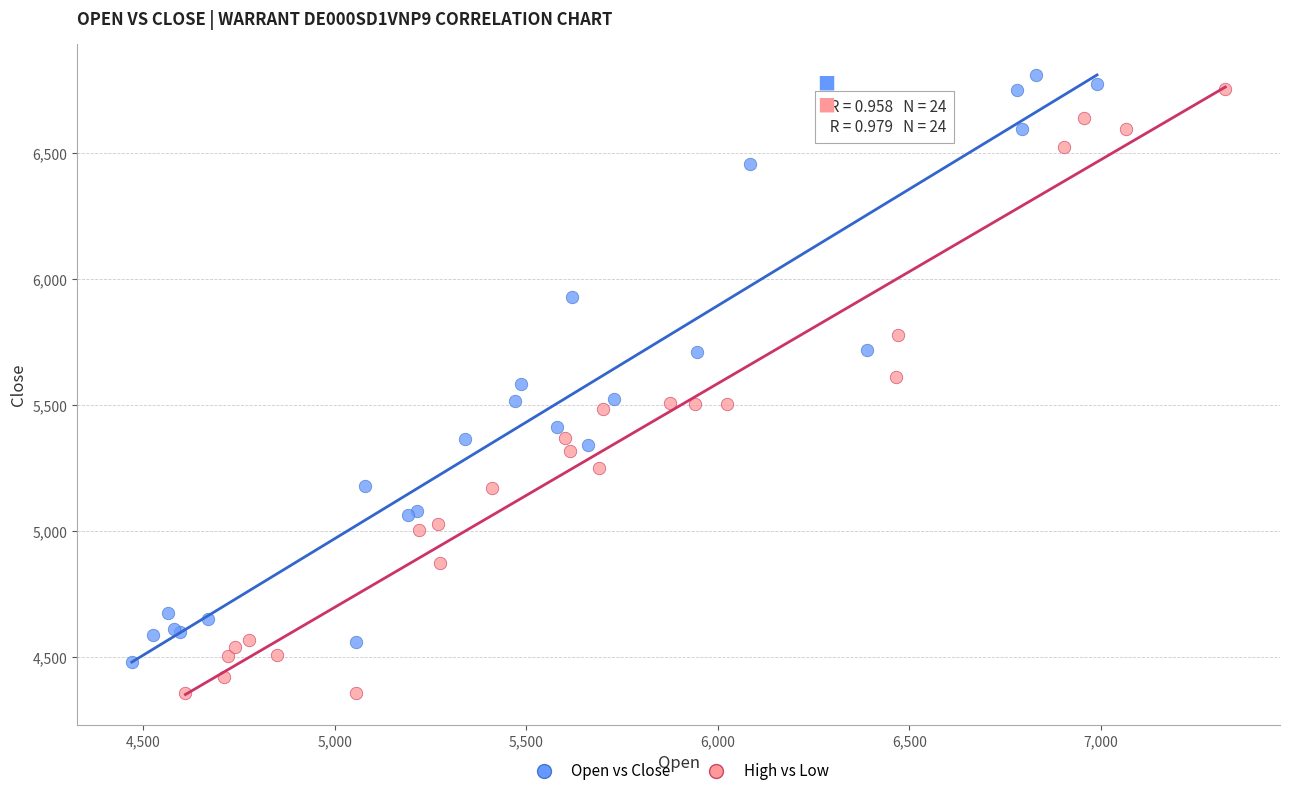

Which series has the largest Y range (max minus min)?

High vs Low